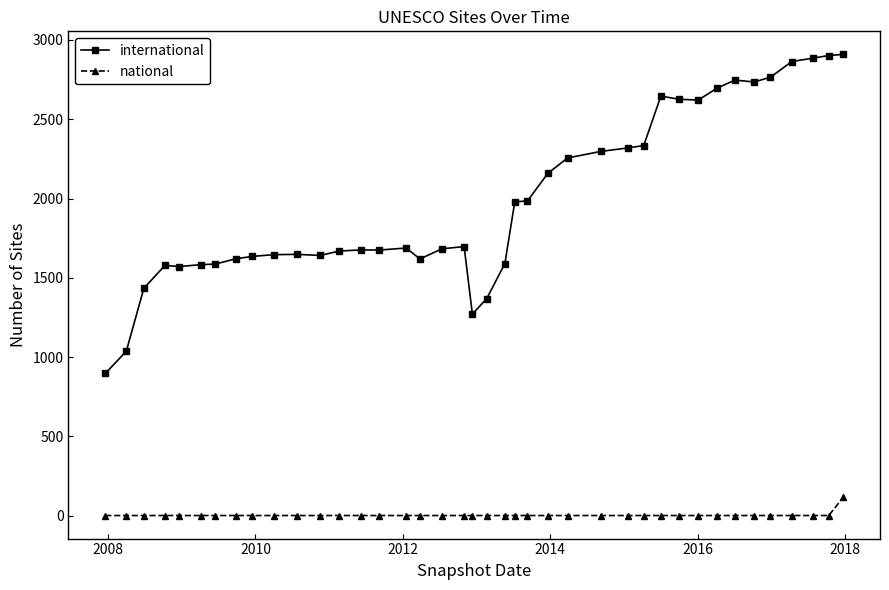

Rank the series by their maximum value, from highest to lowest.

international, national